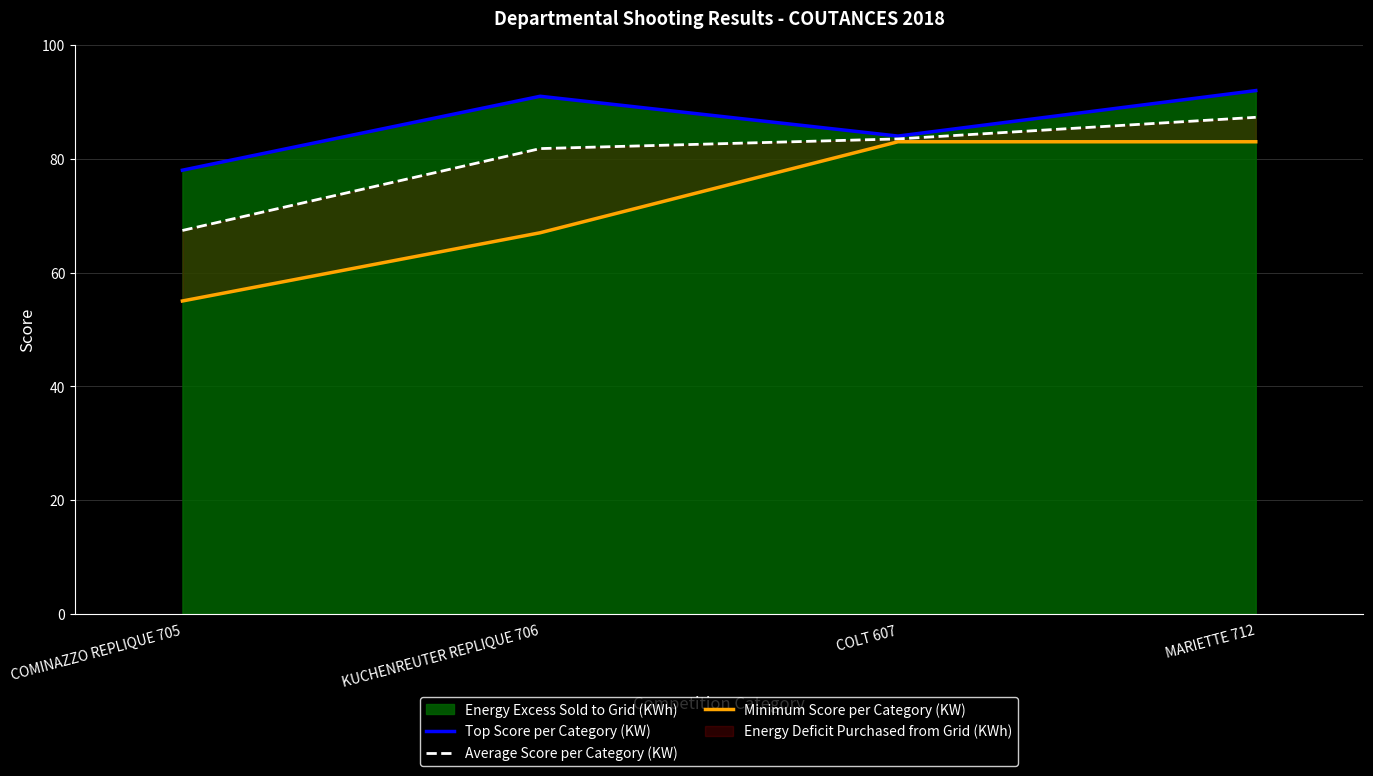

True or false: Average Score per Category (KW) has more than 2 interior local peaks.

False